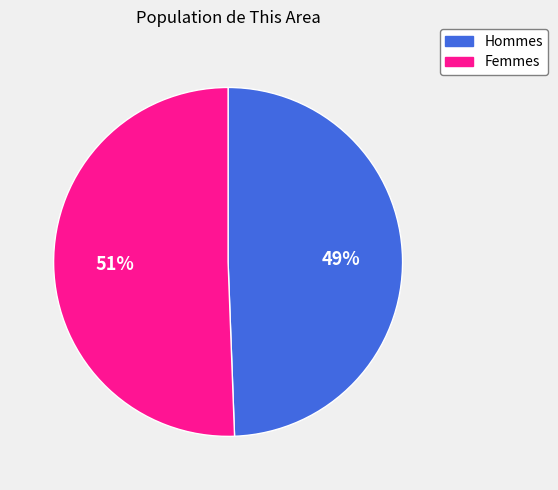

Is there any slice that represents more than half of the pie?

Yes